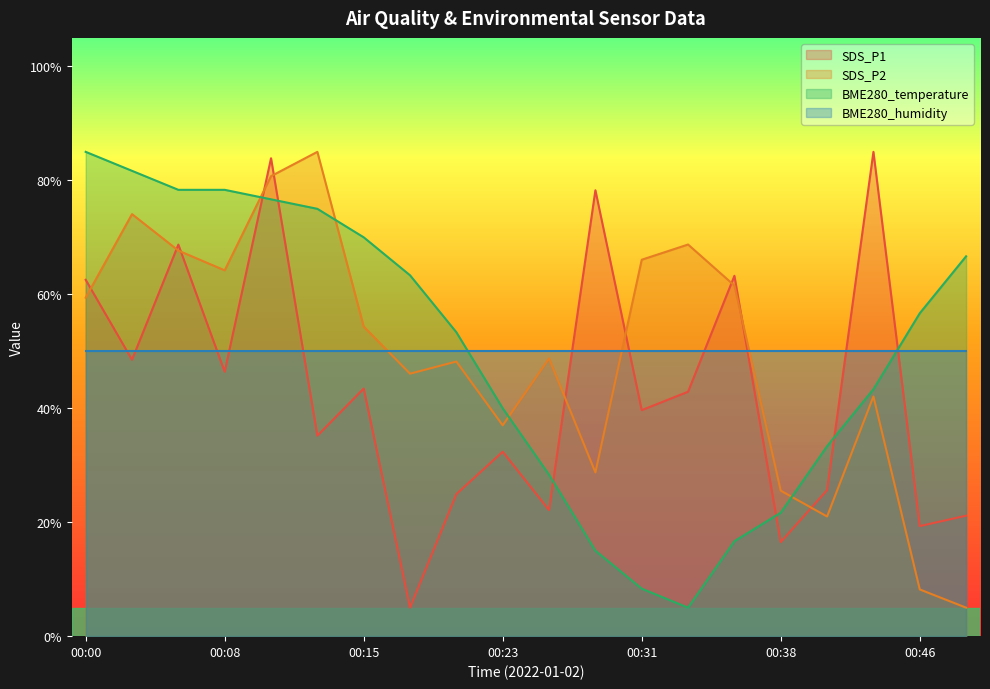

The SDS_P1 series shows 16.5 at 00:38. True or false?

True